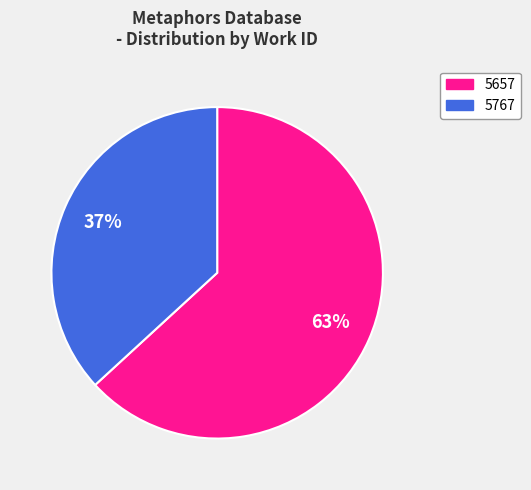

Rank the categories by value from highest to lowest.

5657, 5767